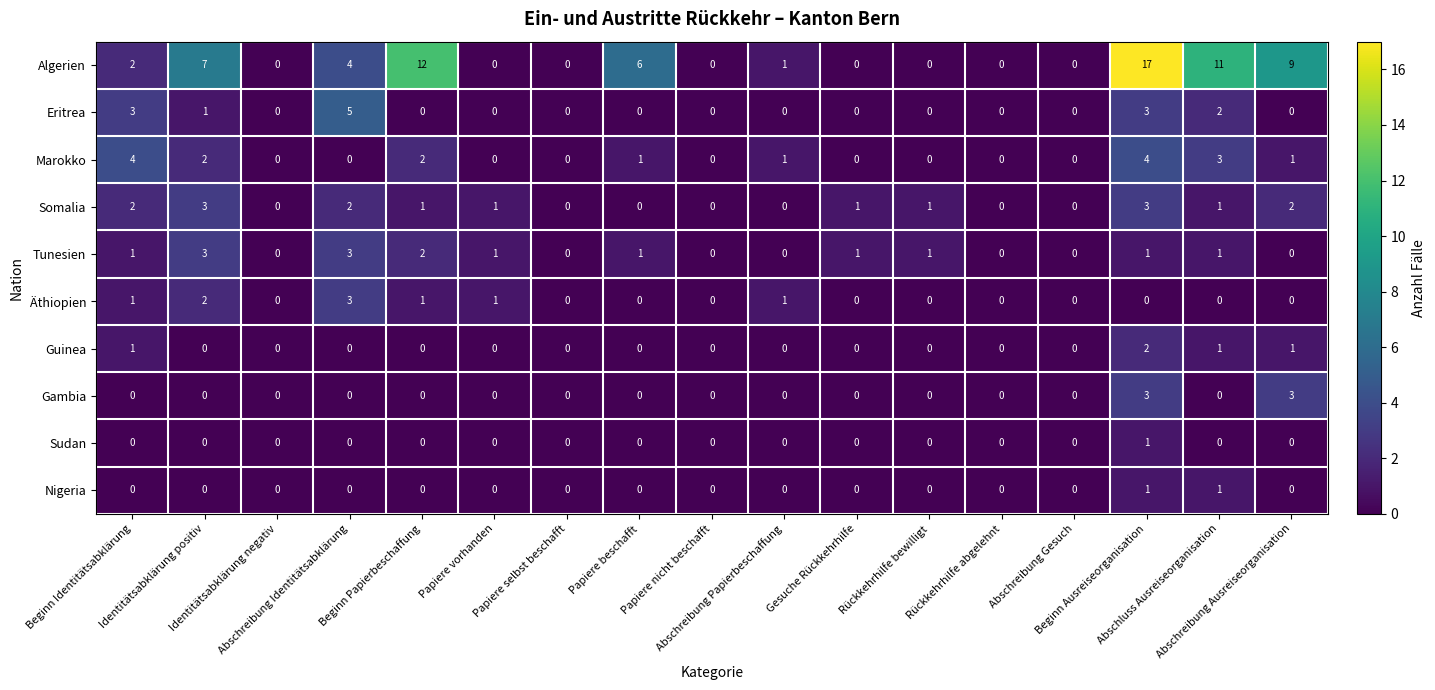

What is the greatest value displayed?

17